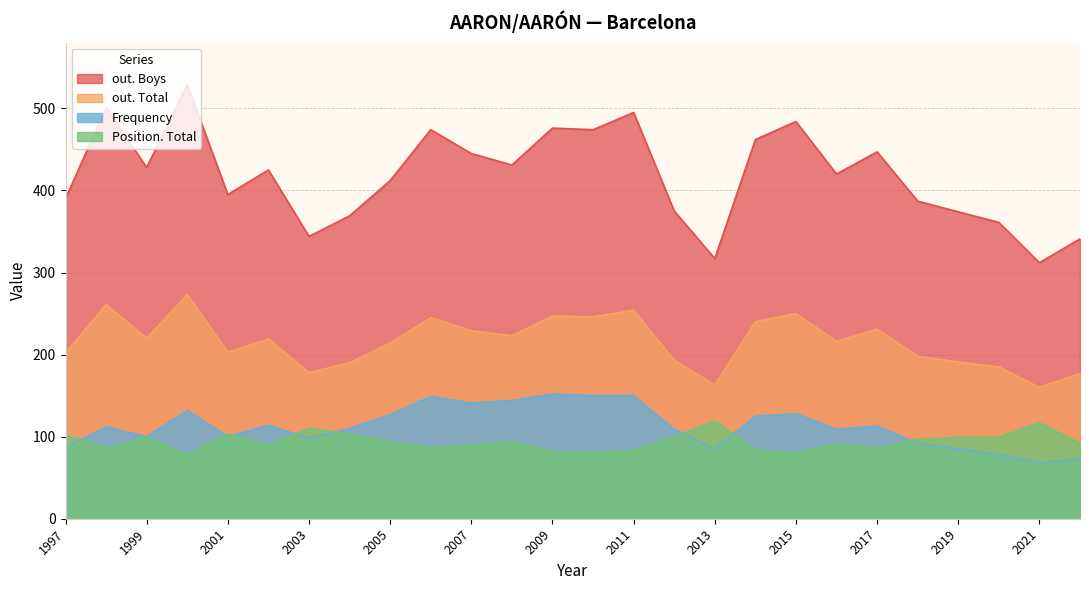

Does the chart display data point markers on the line(s)?

No